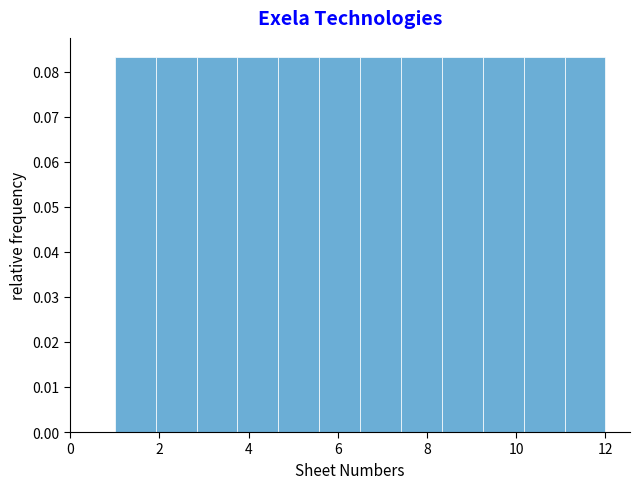

Reading left to right, transcribe this chart: for each bar, give the range it covers on the x-axis and its height. Neither the bar edges nor the heights are printed on the chart, so give them approximately, as read against the axes.

1.0 to 2.0: 0.083
2.0 to 2.8: 0.083
2.8 to 3.8: 0.083
3.8 to 4.6: 0.083
4.6 to 5.6: 0.083
5.6 to 6.6: 0.083
6.6 to 7.4: 0.083
7.4 to 8.4: 0.083
8.4 to 9.2: 0.083
9.2 to 10.2: 0.083
10.2 to 11.0: 0.083
11.0 to 12.0: 0.083